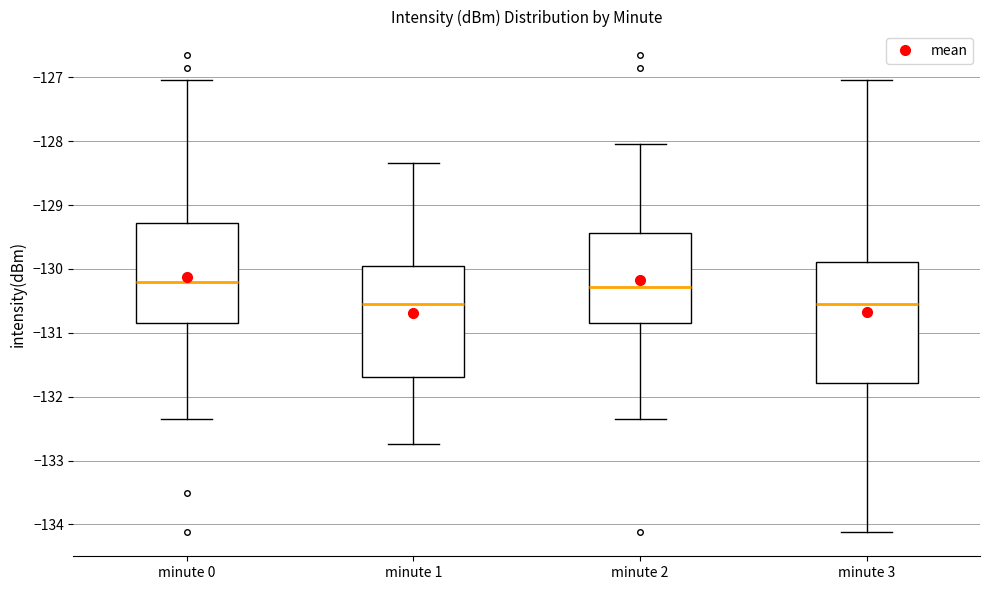

Reading left to right, read every box against the y-axis: the position of its median line, the range the box covers, and the ends of its whiskers. The values are not printed on the chart, so give them approximately, as read against the axis.

minute 0: median -130.2, box -130.9 to -129.3, whiskers -132.4 to -127.0
minute 1: median -130.5, box -131.7 to -129.9, whiskers -132.7 to -128.3
minute 2: median -130.3, box -130.9 to -129.4, whiskers -132.4 to -128.0
minute 3: median -130.5, box -131.8 to -129.9, whiskers -134.1 to -127.0